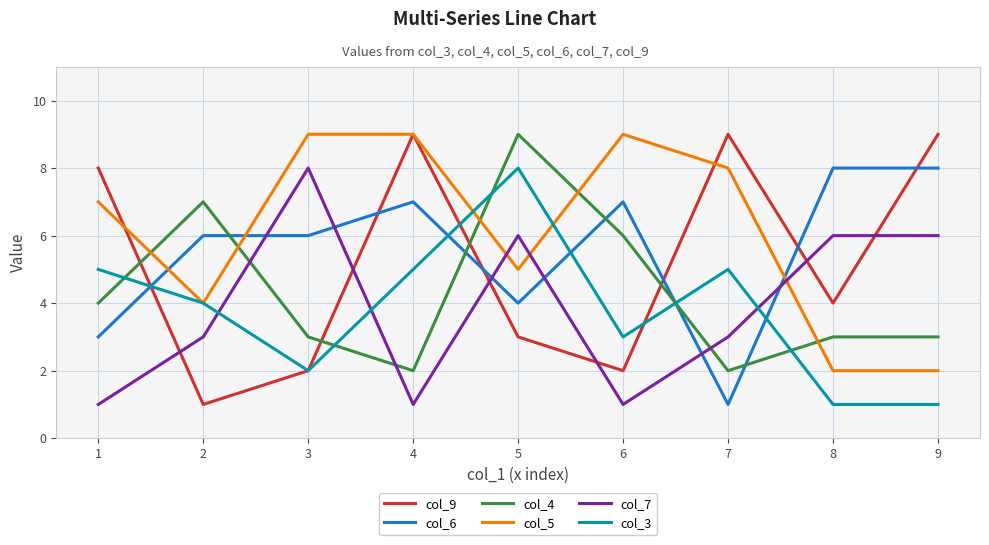

True or false: col_7 and col_4 cross at least once.

True